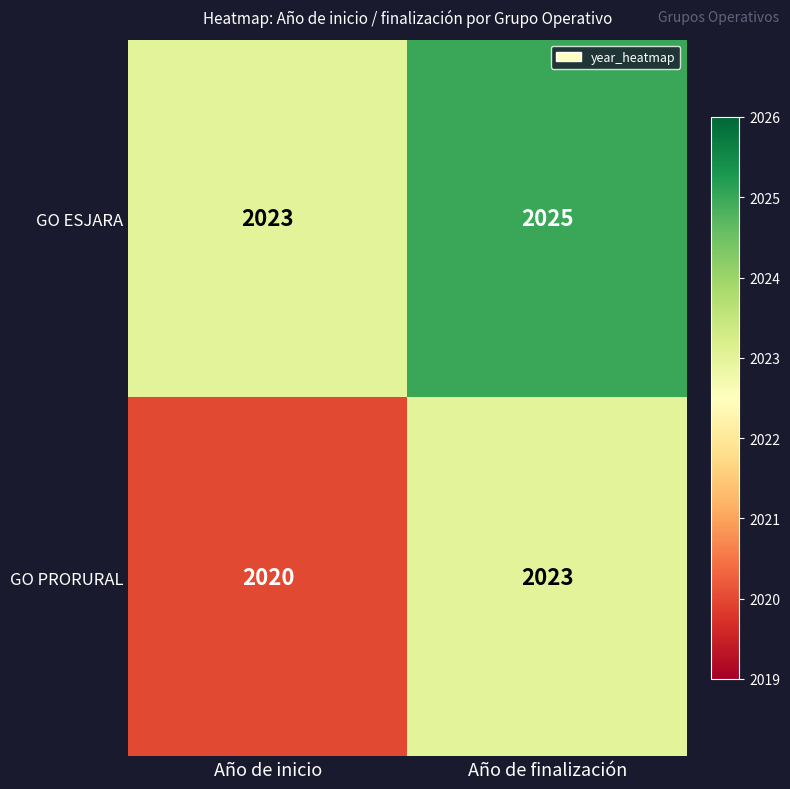

What is the approximate value of GO ESJARA at Año de inicio?

2023